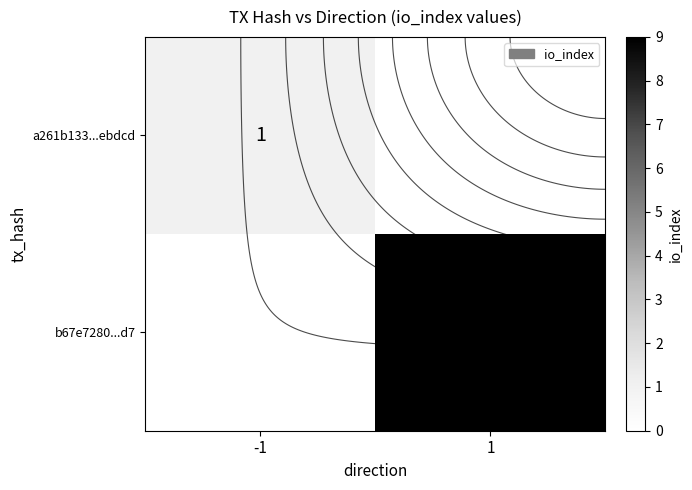

At which category is the sum across all series the highest?

1